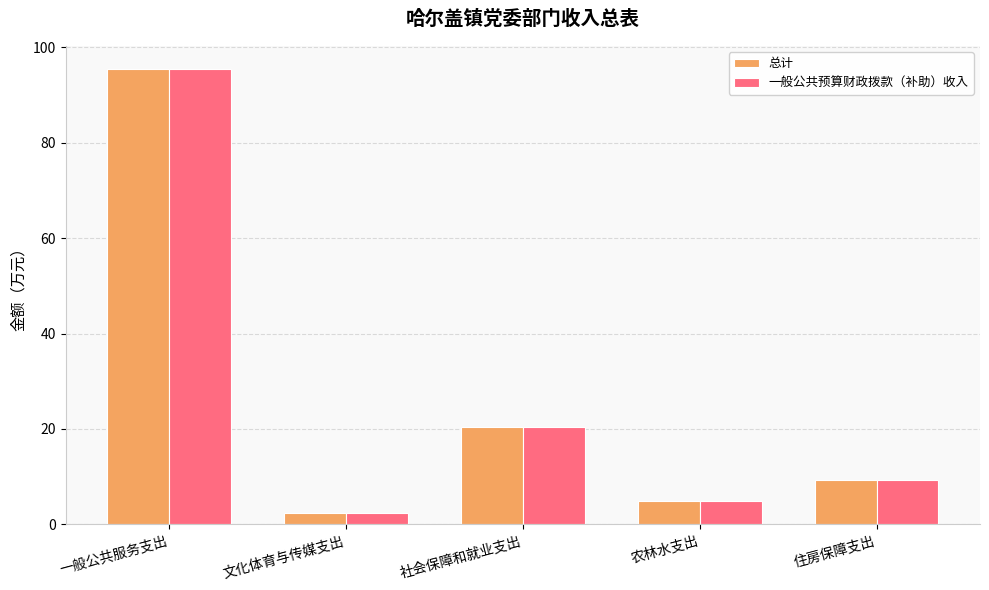

How many bars are there in each group?

2